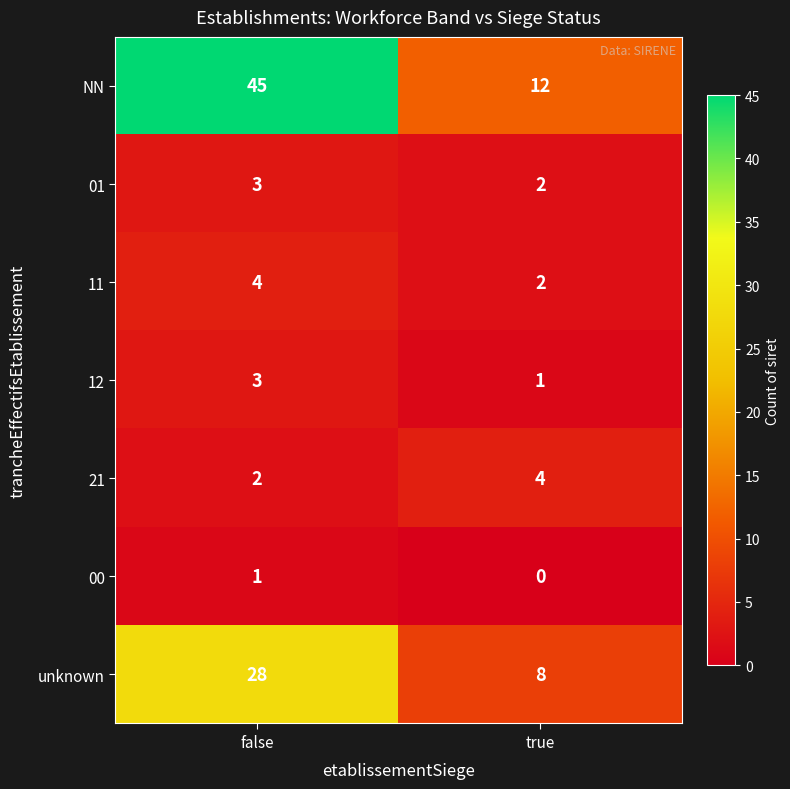

What is the total value across all series at true?

29